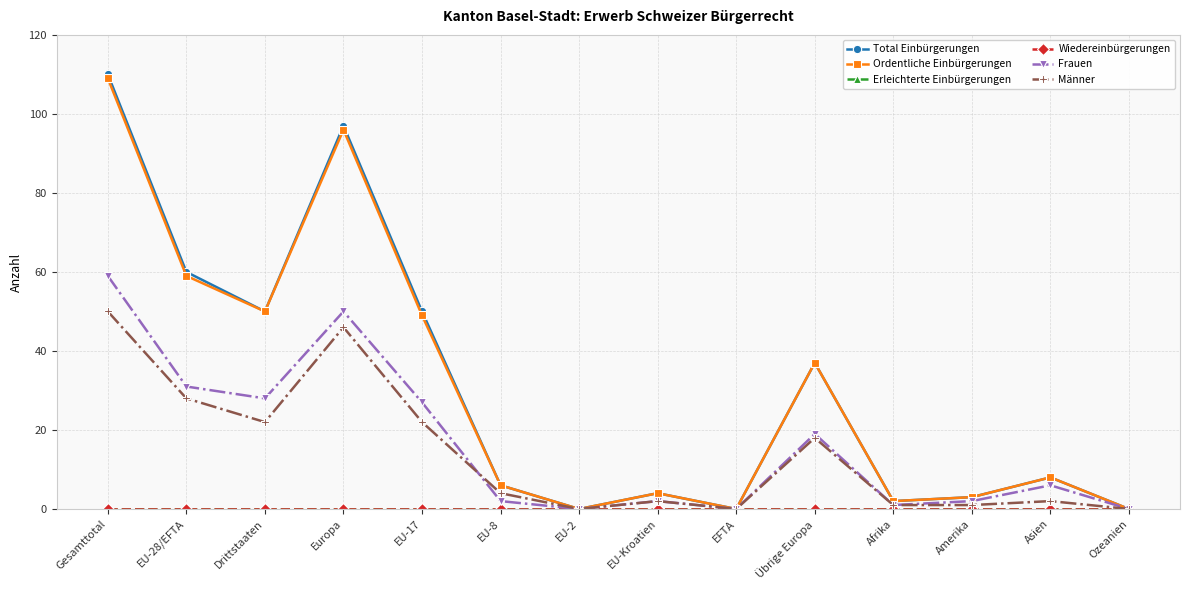

At how many categories does at least one series exceed 32?

6